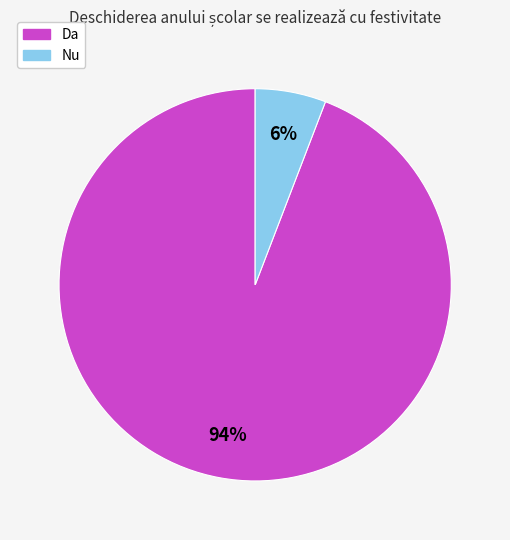

Which has a higher value, Nu or Da?

Da